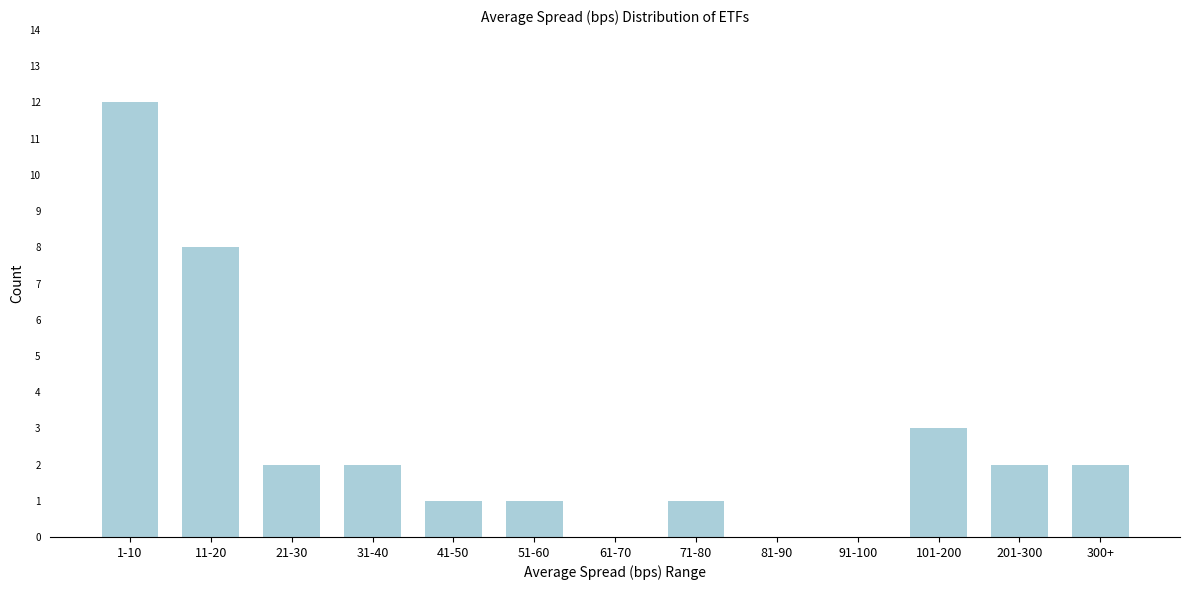

Reading left to right, extract all data points from this chart.

1-10=12	11-20=8	21-30=2	31-40=2	41-50=1	51-60=1	61-70=0	71-80=1	81-90=0	91-100=0	101-200=3	201-300=2	300+=2